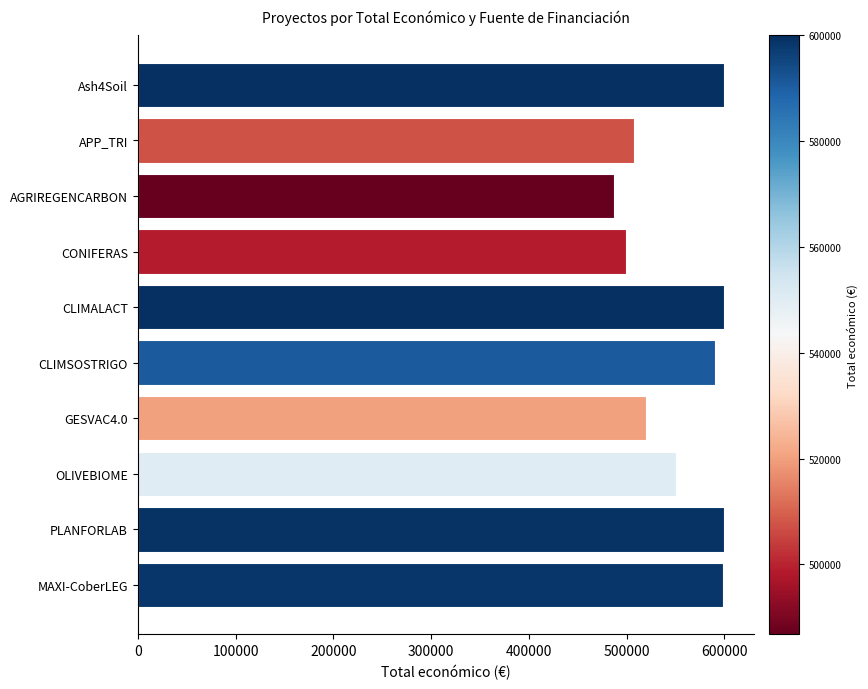

Is it true that the value at OLIVEBIOME is 550111?

True